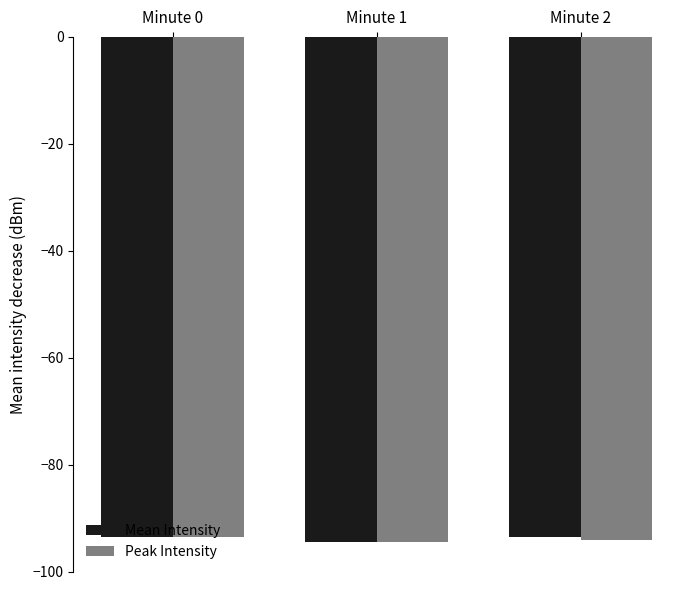

What is the difference between the Mean Intensity values at Minute 0 and Minute 2?

0.1